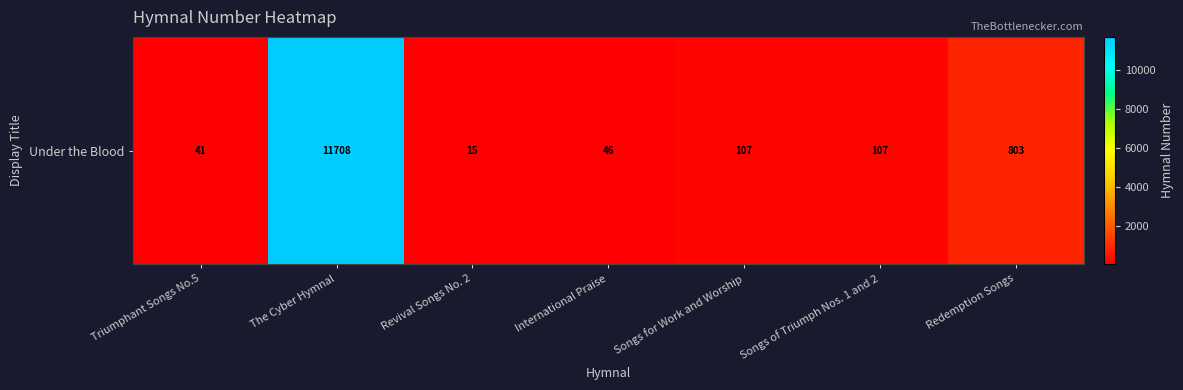

What is the sum of all values?

12827